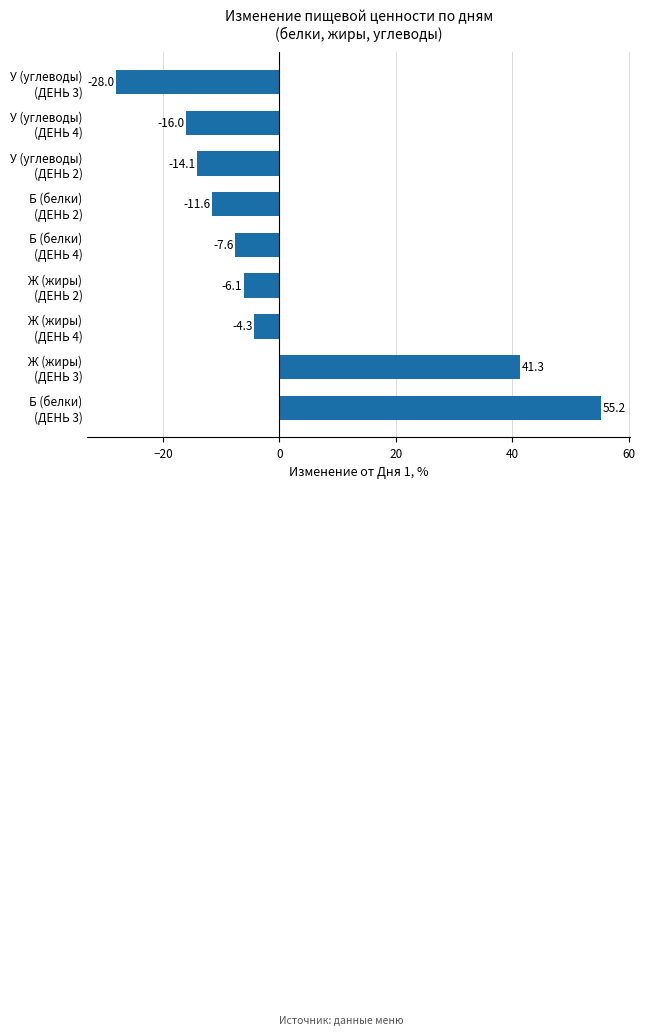

What is the average value?

1.0